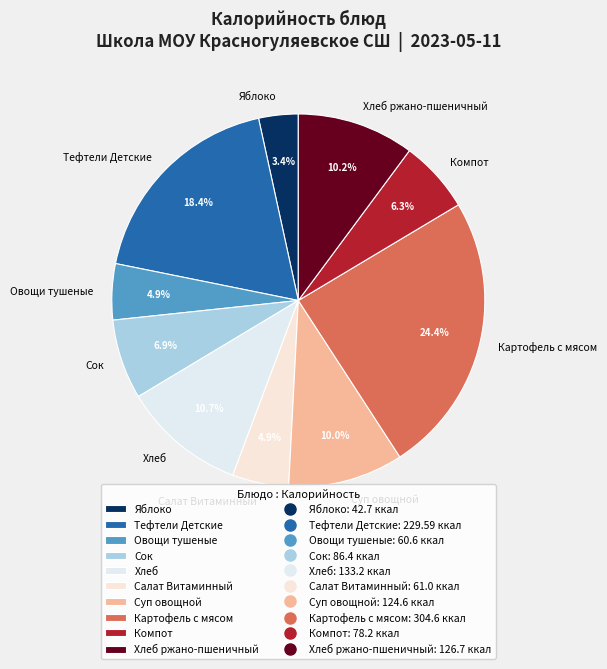

Is it true that Картофель с мясом is 12% of the pie?

False